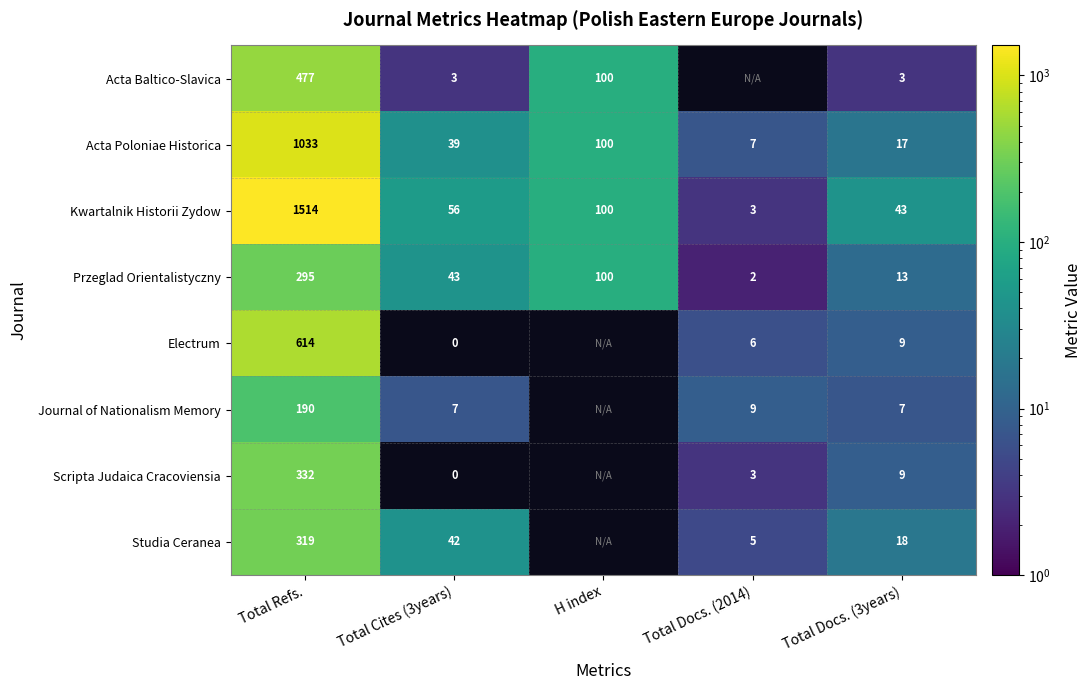

What is the sum of all Acta Poloniae Historica values?

1196